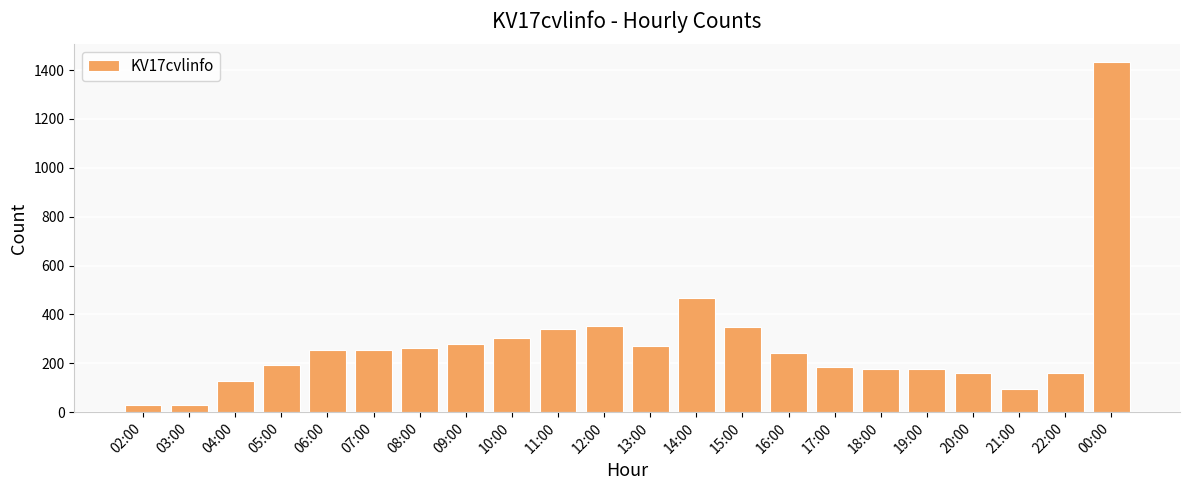

What is the change in value from 14:00 to 21:00?

-372